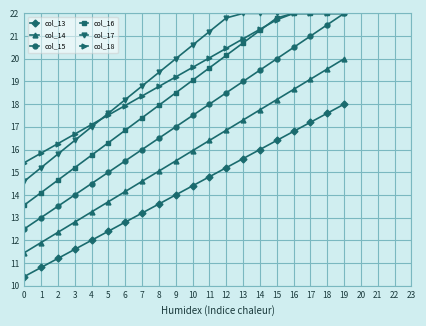

True or false: col_13 and col_15 cross at least once.

False